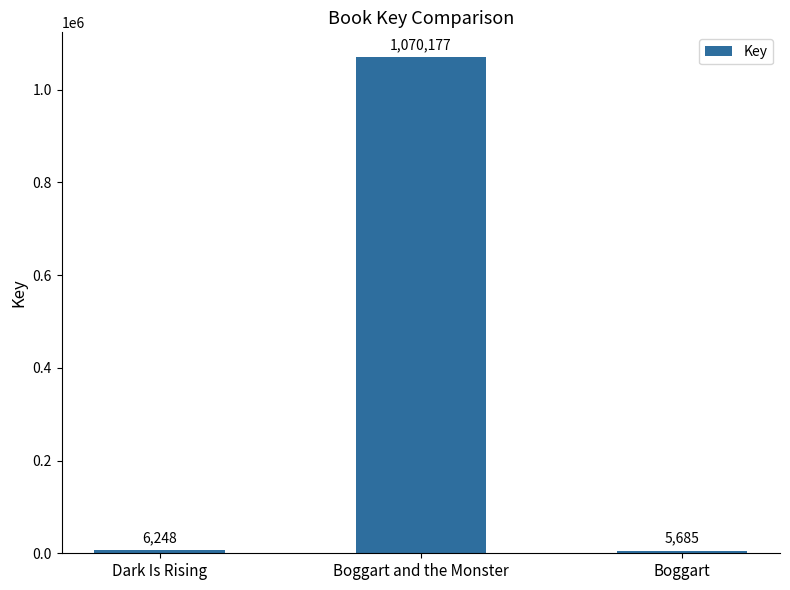

What is the difference between the values at Dark Is Rising and Boggart?

563